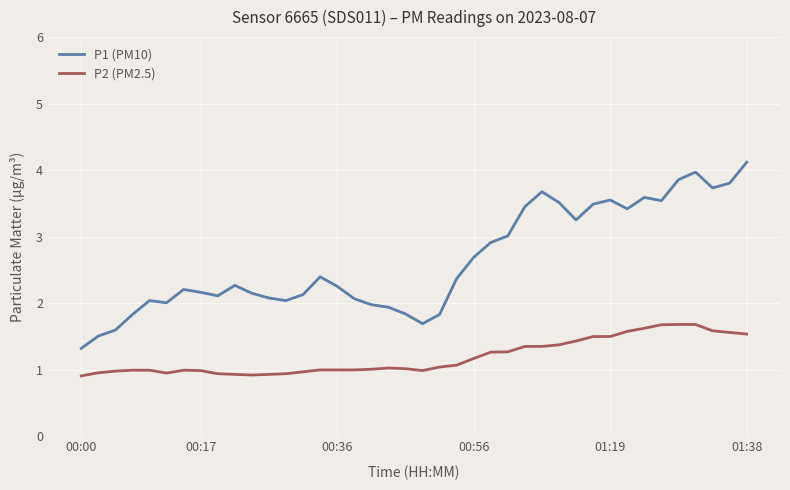

True or false: P2 (PM2.5) and P1 (PM10) cross at least once.

False